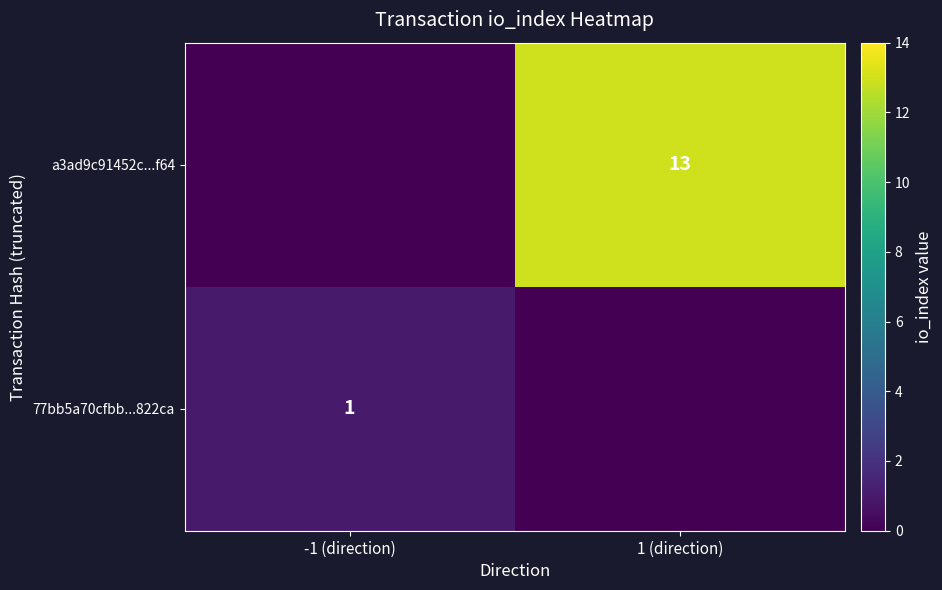

The value of 77bb5a70cfbb...822ca at -1 (direction) is 1. True or false?

True